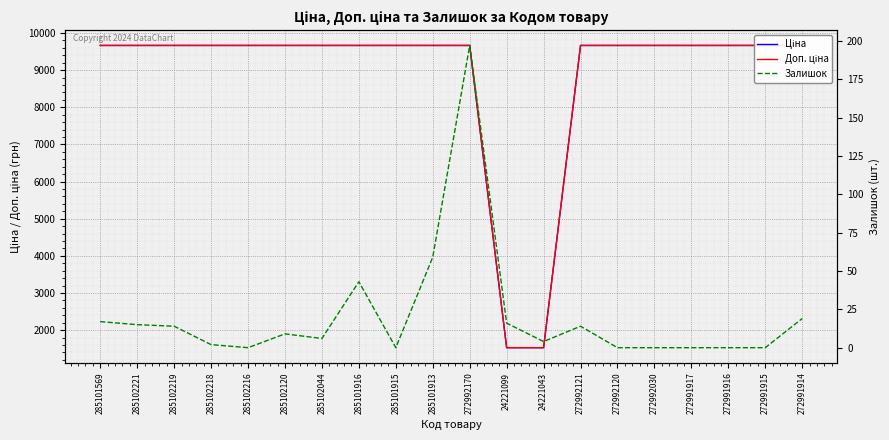

At which category is the sum across all series the highest?

272992170